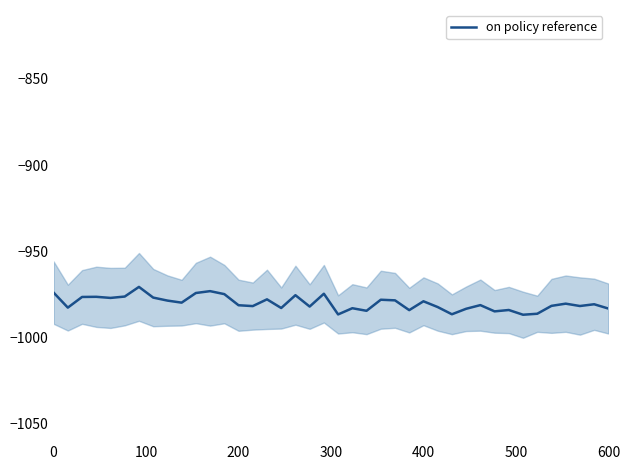

What is the minimum value for on policy reference?

-986.7